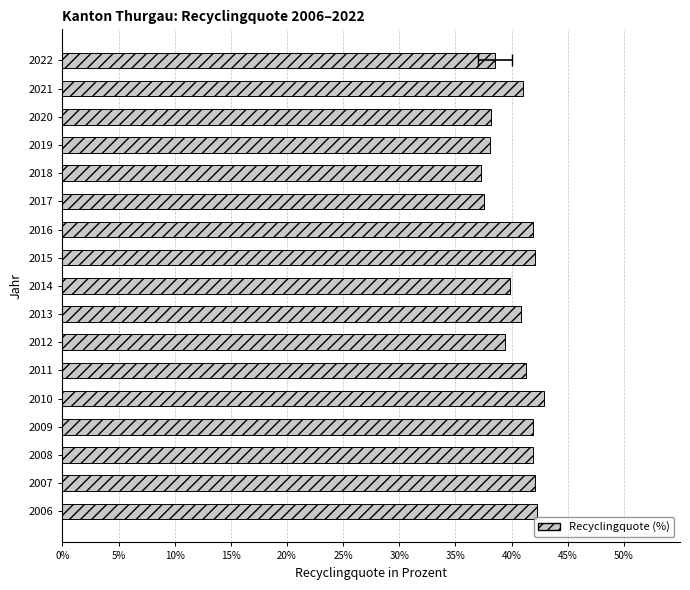

The chart shows a value of 28.6 at 2006. True or false?

False